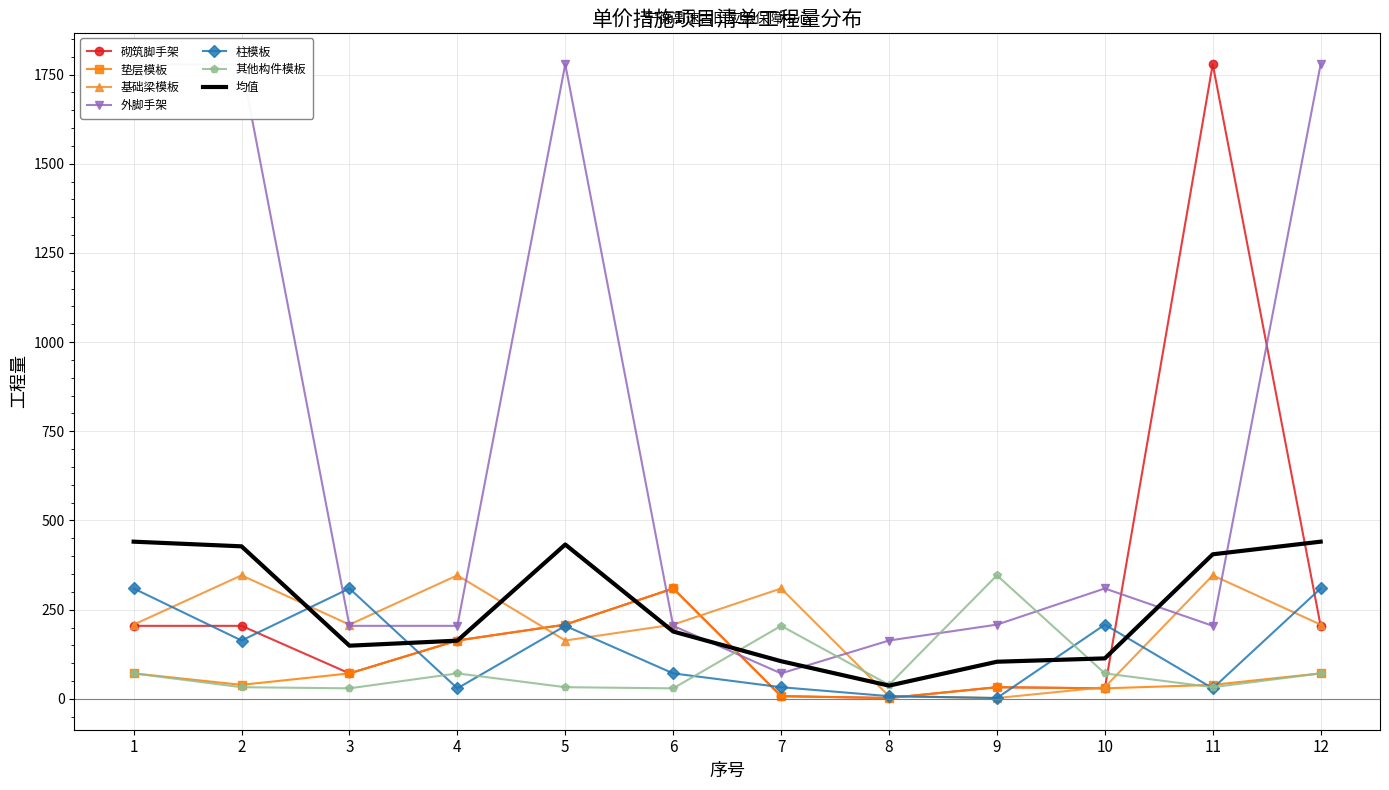

What is the maximum value for 均值?

440.6